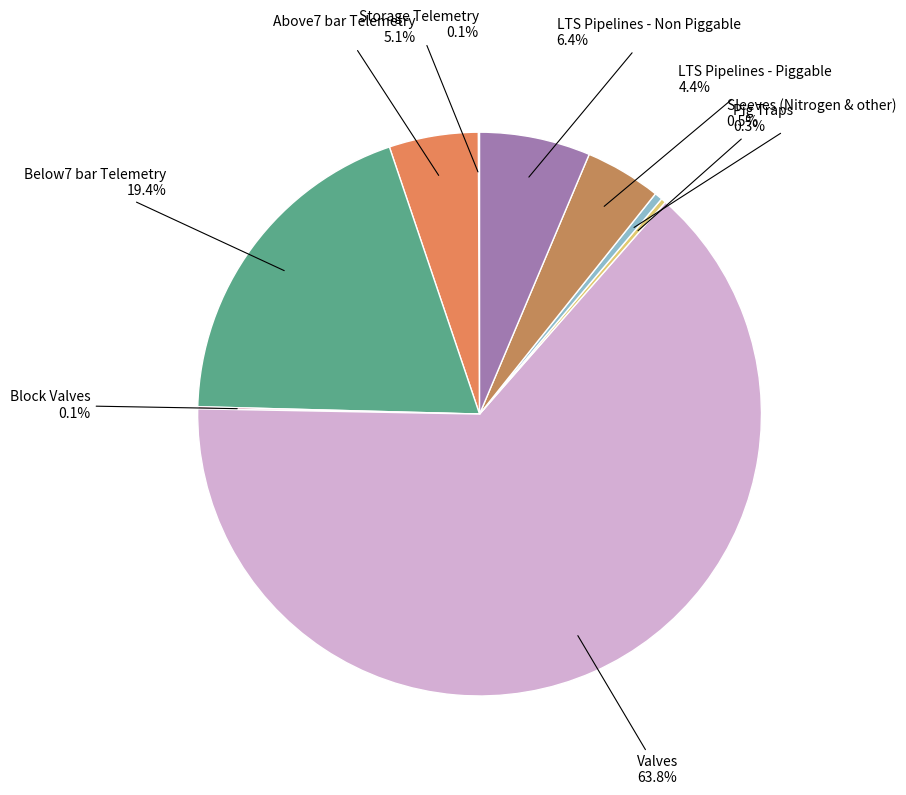

Which category has the biggest portion of the pie?

Valves